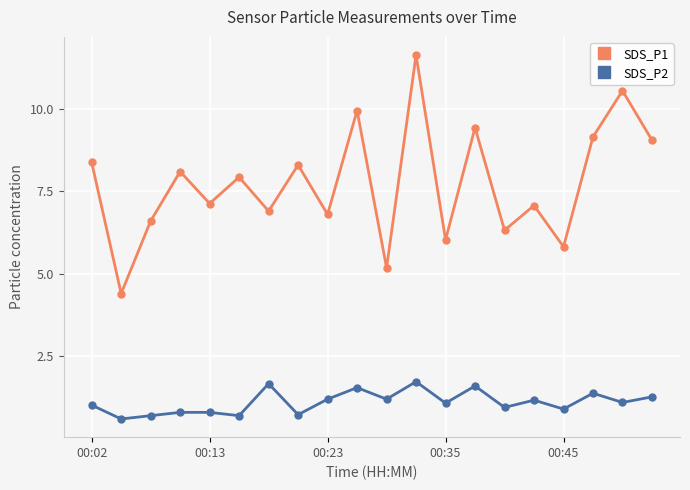

What is the lowest value of the SDS_P2 series?

0.6